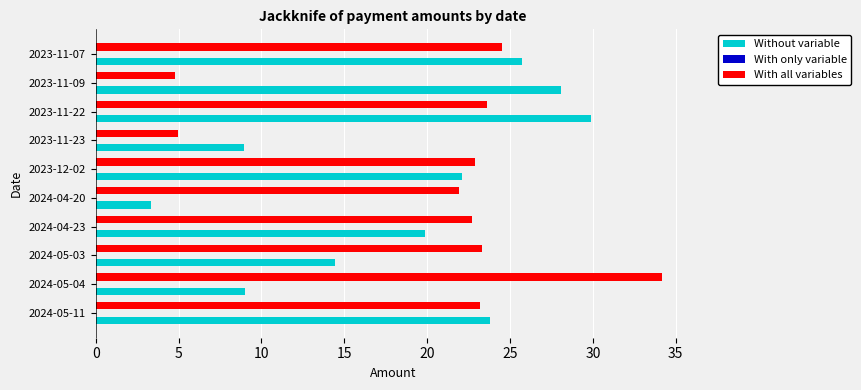

At which category does the chart reach its peak across all series?

2024-05-04